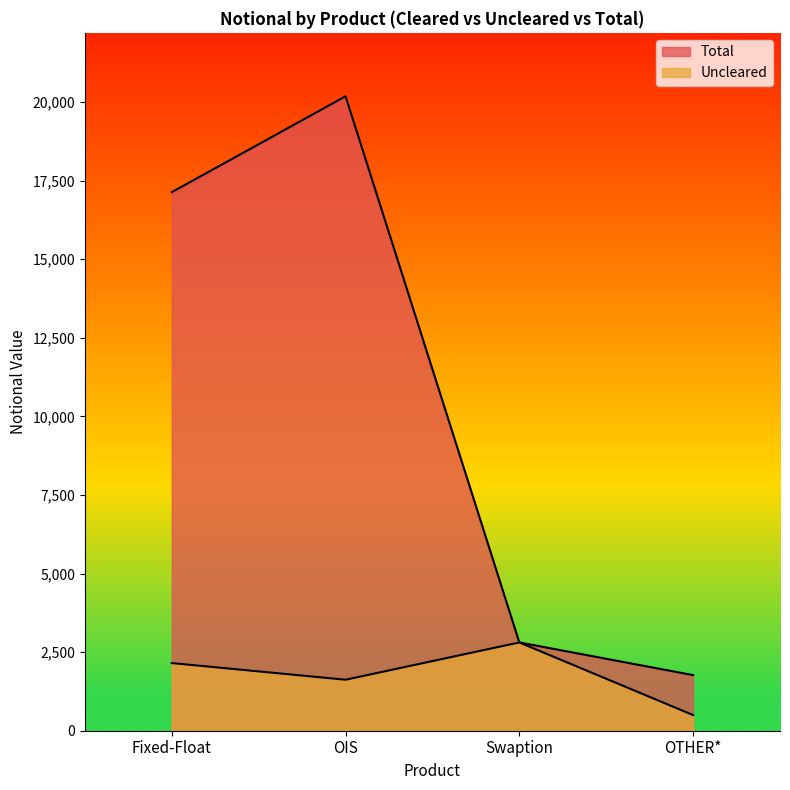

What is the label of the 3rd point from the left?

Swaption